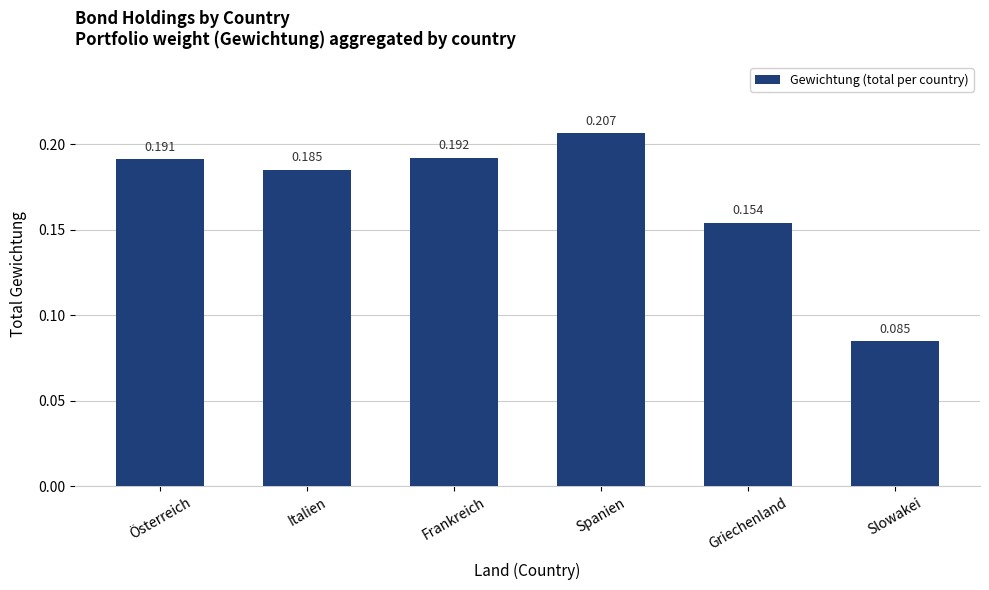

What is the label of the 4th bar from the right?

Frankreich